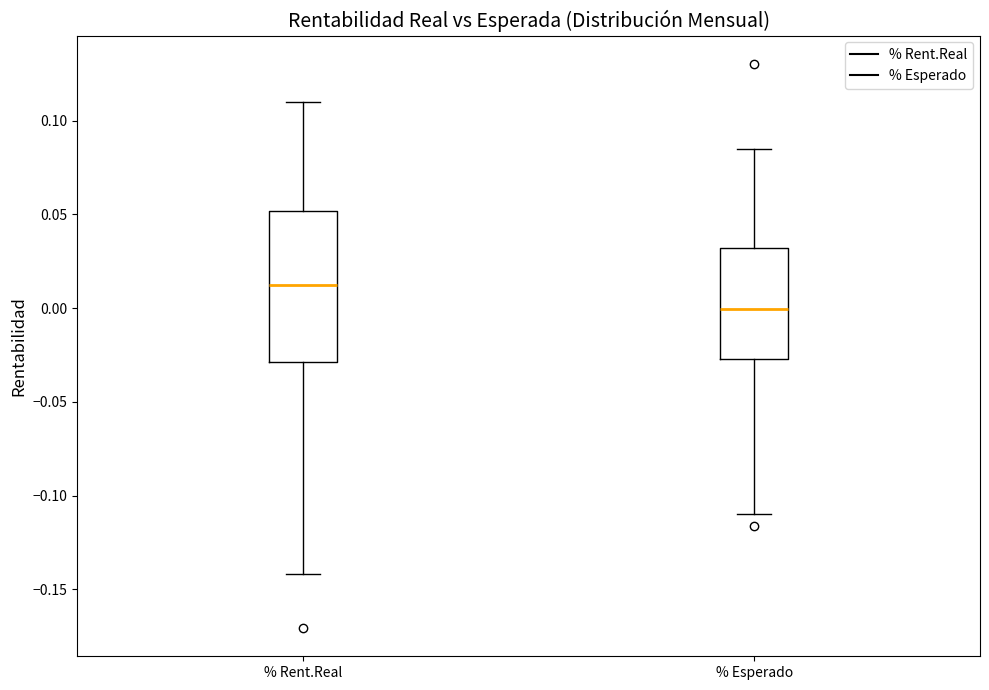

Which box's median line is the highest?

% Rent.Real